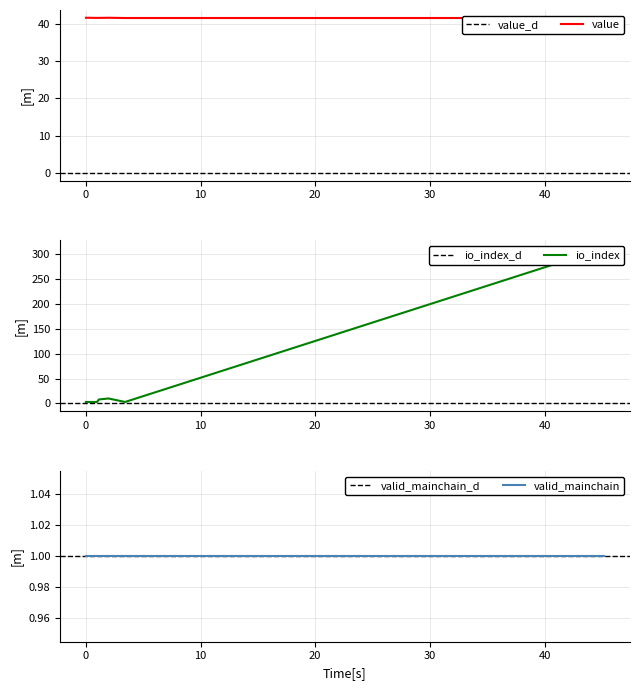

Which series has the widest spread of values?

io_index